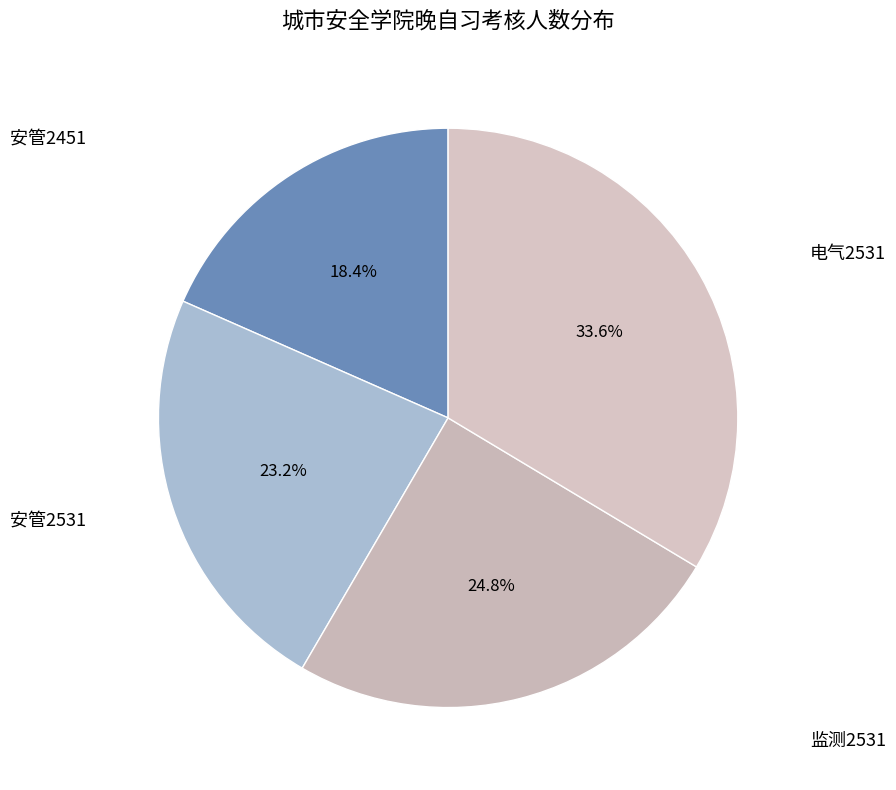

How many segments does this pie chart have?

4